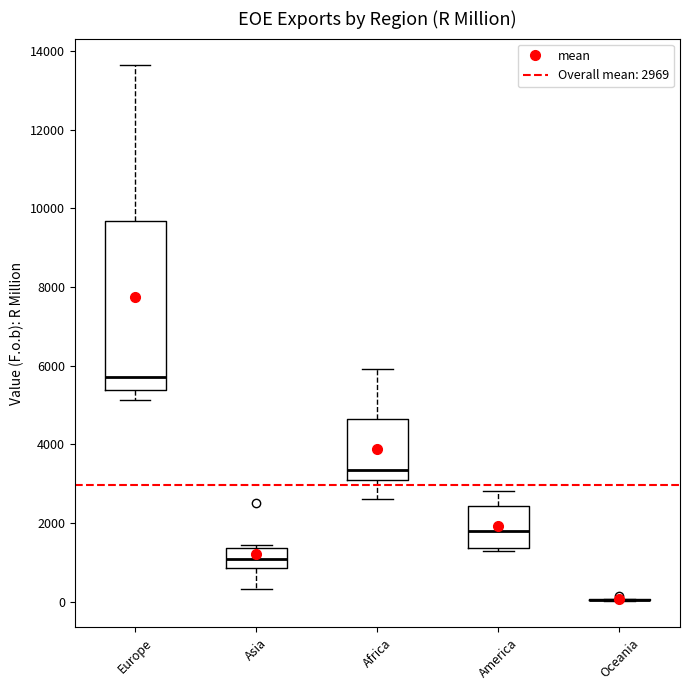

Reading left to right, read every box against the y-axis: the position of its median line, the range the box covers, and the ends of its whiskers. The values are not printed on the chart, so give them approximately, as read against the axis.

Europe: median 5800, box 5400 to 9600, whiskers 5200 to 13600
Asia: median 1000, box 800 to 1400, whiskers 400 to 1400 (just above the box's upper edge)
Africa: median 3400, box 3000 to 4600, whiskers 2600 to 6000
America: median 1800, box 1400 to 2400, whiskers 1200 to 2800
Oceania: box collapsed to a line at 0, whiskers 0 to 0